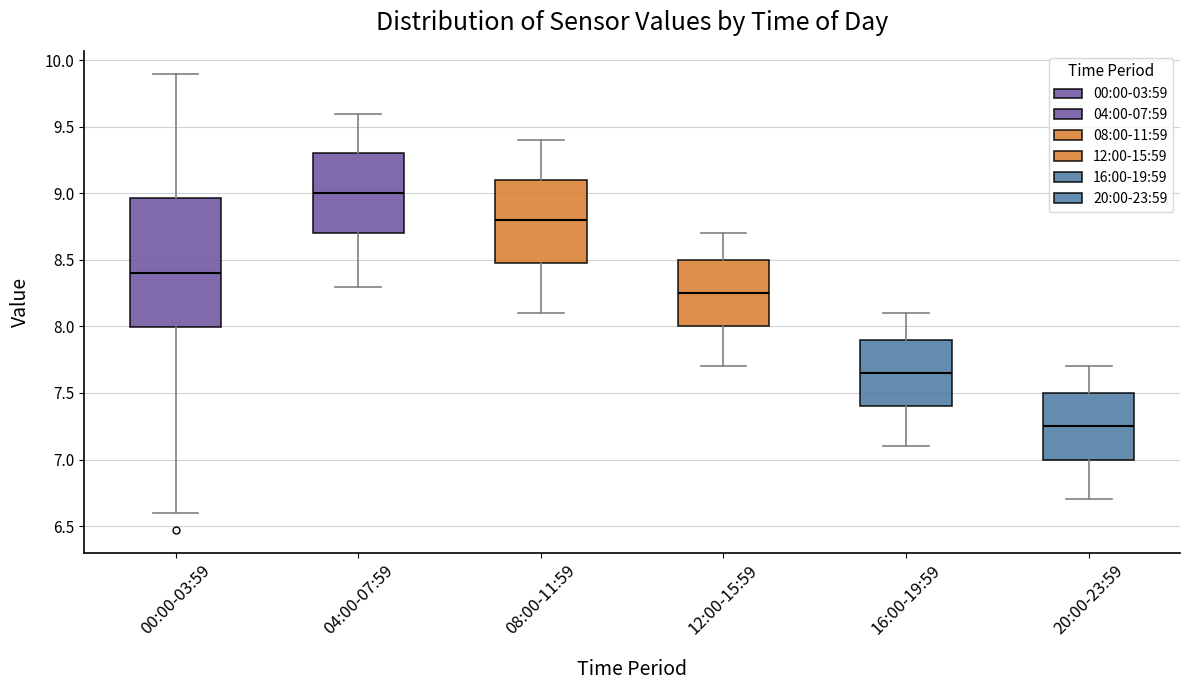

Reading left to right, transcribe this box plot: for each box, give where its median line is, the range the box spans, and where its two whiskers end, as read against the y-axis. The values are not printed on the chart, so give them approximately, as read against the axis.

00:00-03:59: median 8.40, box 8.00 to 8.95, whiskers 6.60 to 9.90
04:00-07:59: median 9.00, box 8.70 to 9.30, whiskers 8.30 to 9.60
08:00-11:59: median 8.80, box 8.50 to 9.10, whiskers 8.10 to 9.40
12:00-15:59: median 8.25, box 8.00 to 8.50, whiskers 7.70 to 8.70
16:00-19:59: median 7.65, box 7.40 to 7.90, whiskers 7.10 to 8.10
20:00-23:59: median 7.25, box 7.00 to 7.50, whiskers 6.70 to 7.70